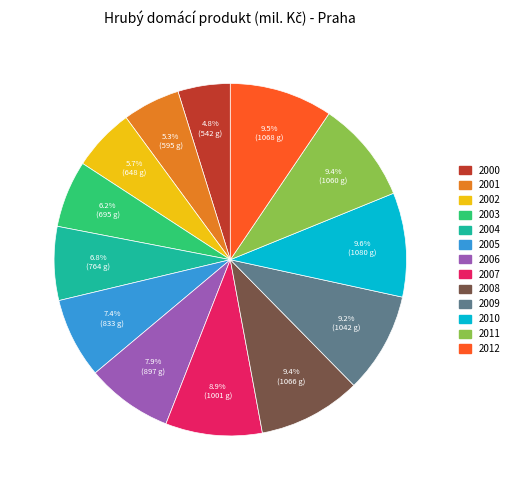

Which has a higher value, 2010 or 2002?

2010